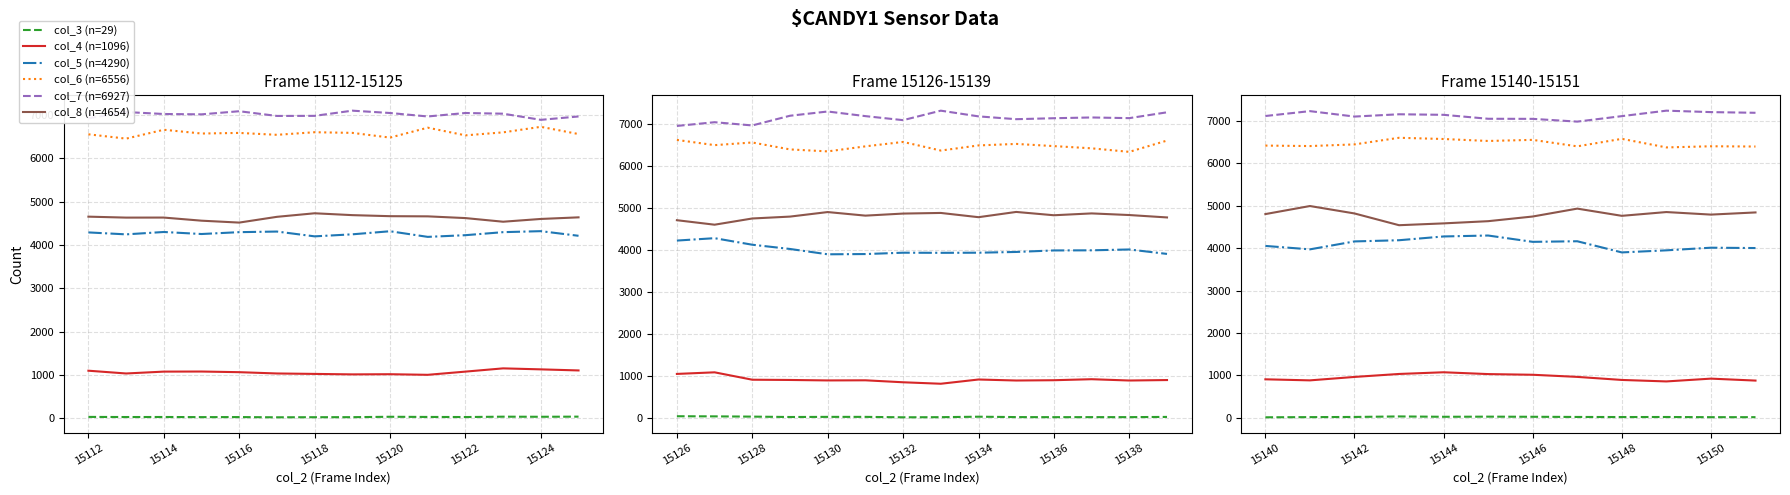

What is the difference between the maximum and minimum values in the col_5 (n=4290) series?

398